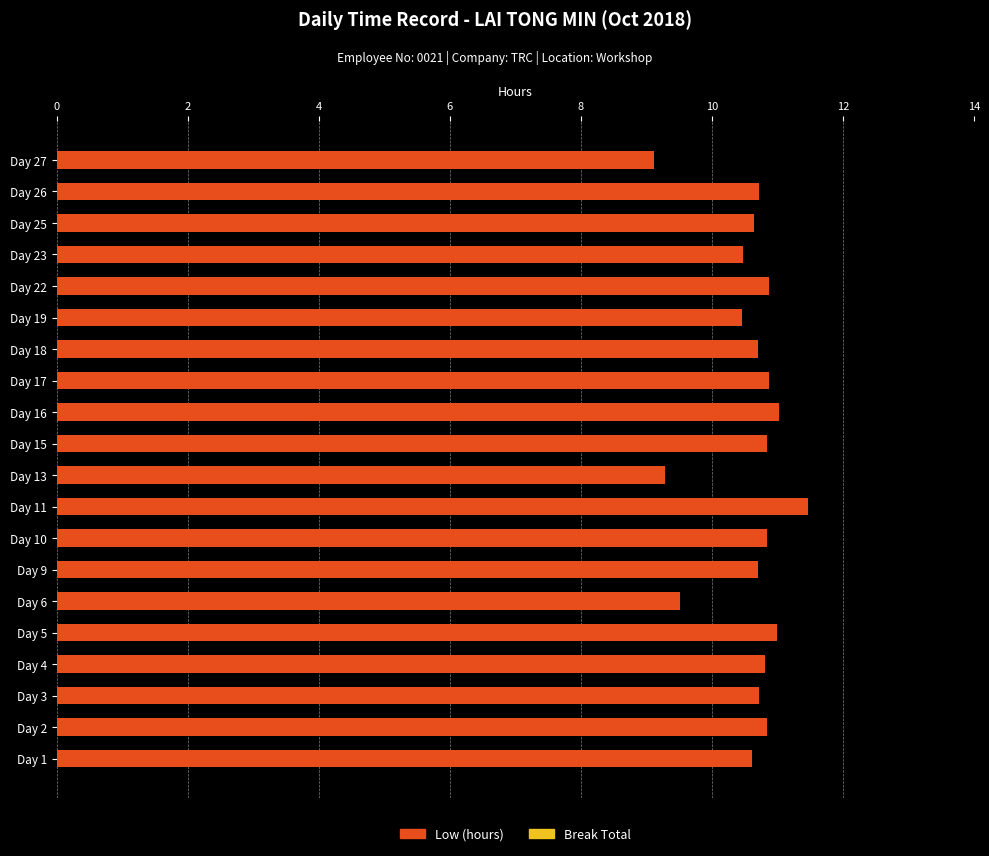

What is the change in value from Day 4 to Day 6?

-1.3